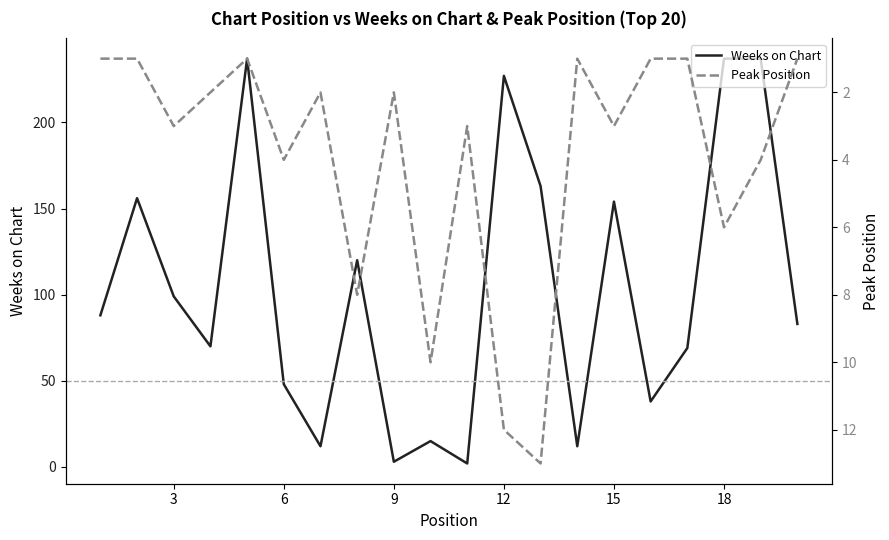

How many data points in Weeks on Chart are above 88?

9